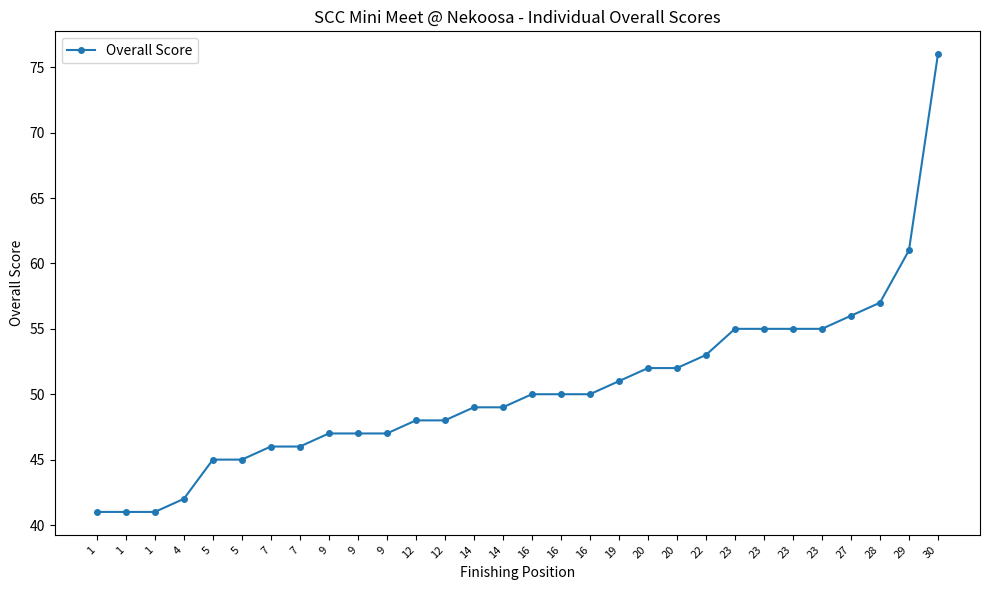

The chart shows a value of 96 at 27. True or false?

False